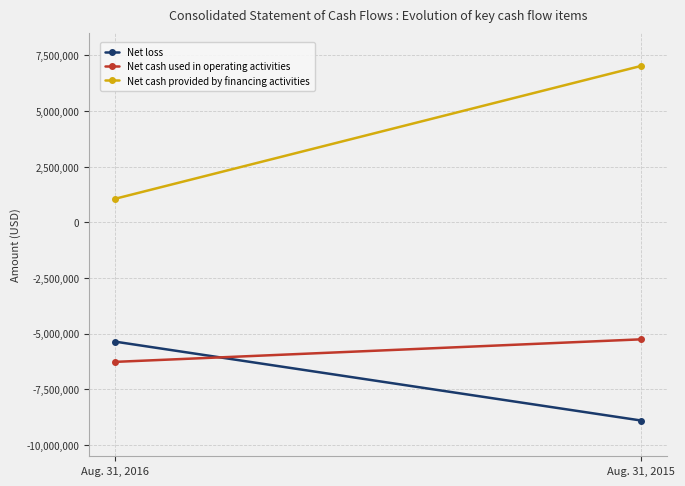

What is the highest value of the Net loss series?

-5354385